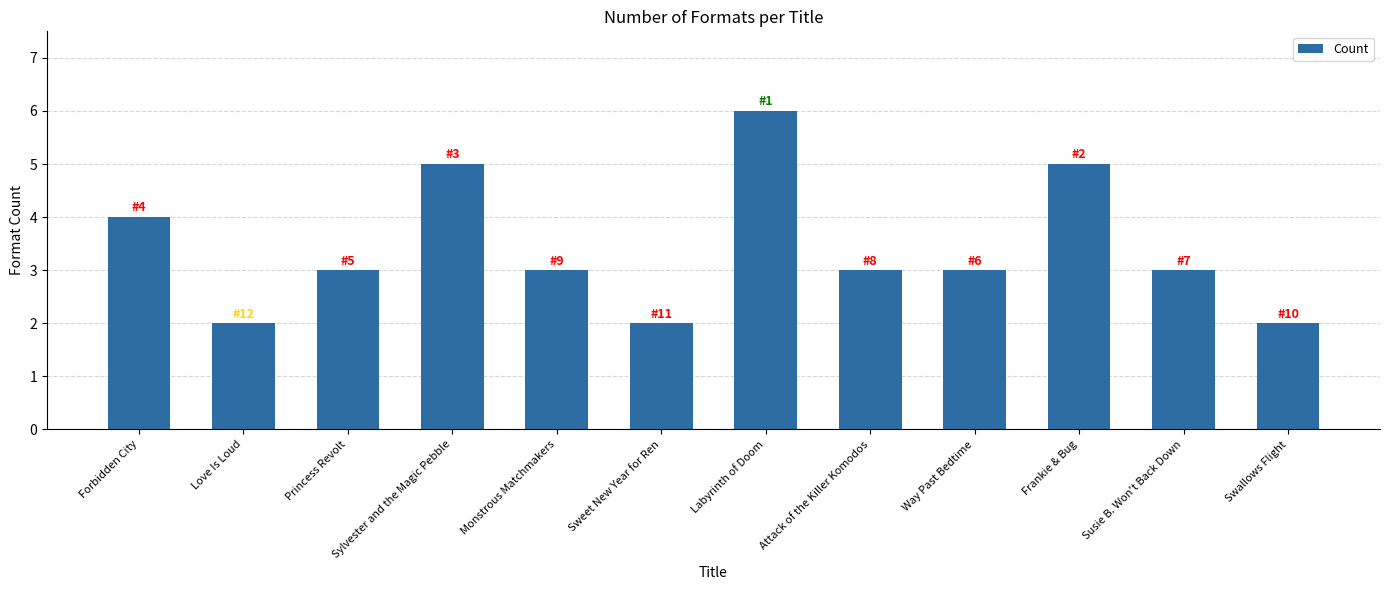

What is the approximate value at Way Past Bedtime?

3